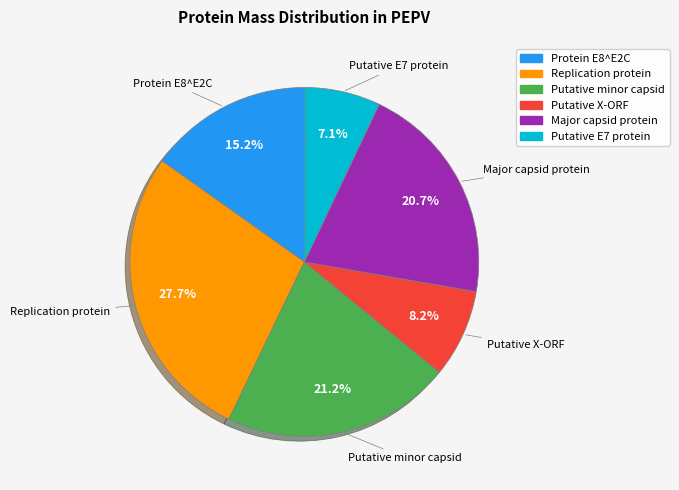

To the nearest percent, what is the difference between the largest and smallest slice percentages?

21%